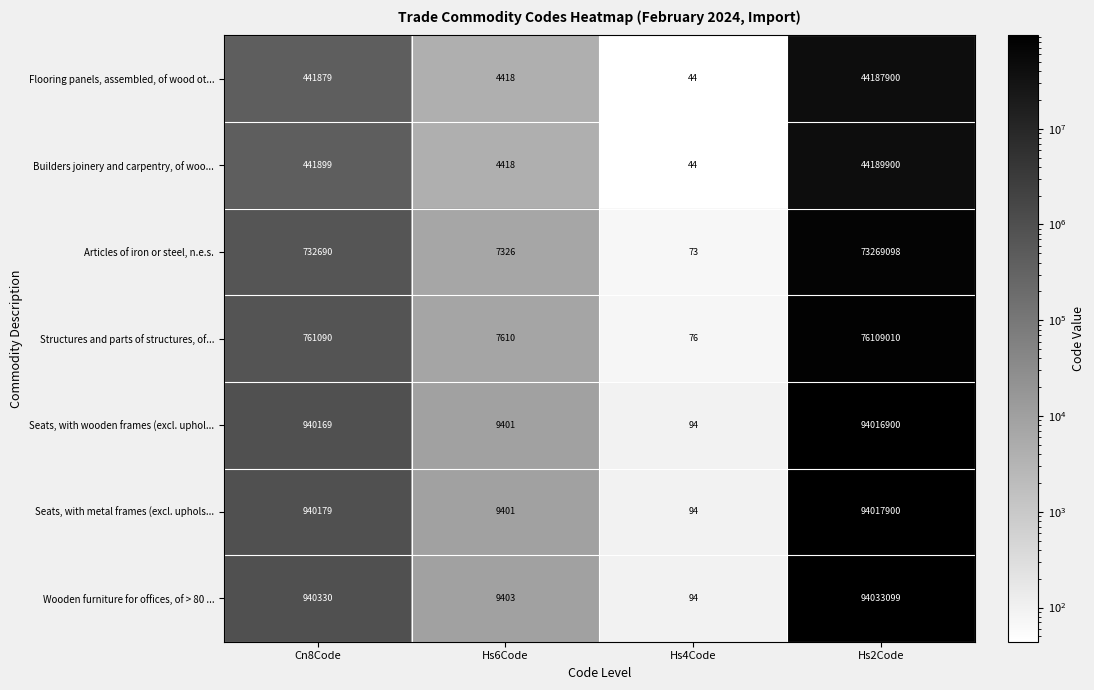

Read the Seats, with metal frames (excl. uphols... value at Cn8Code, to the nearest 50.

940200